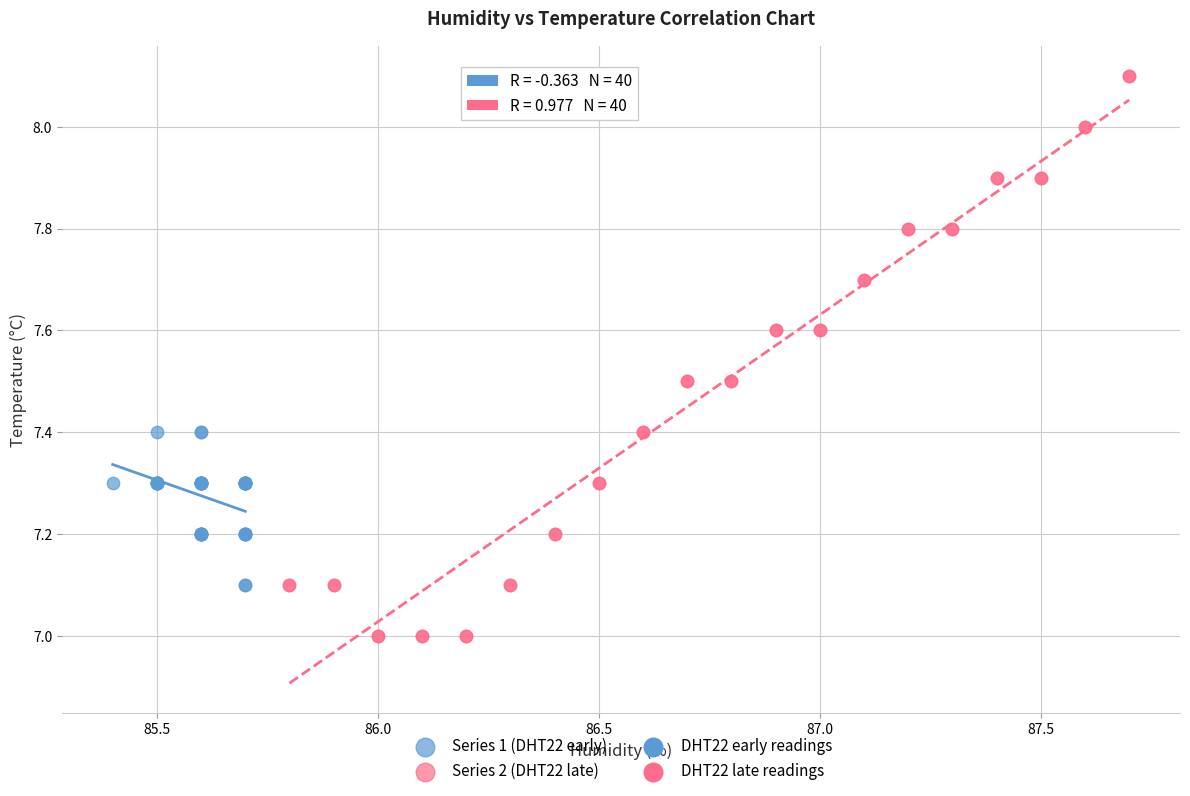

Which series contains the lowest Y value?

Series 2 (DHT22 late)